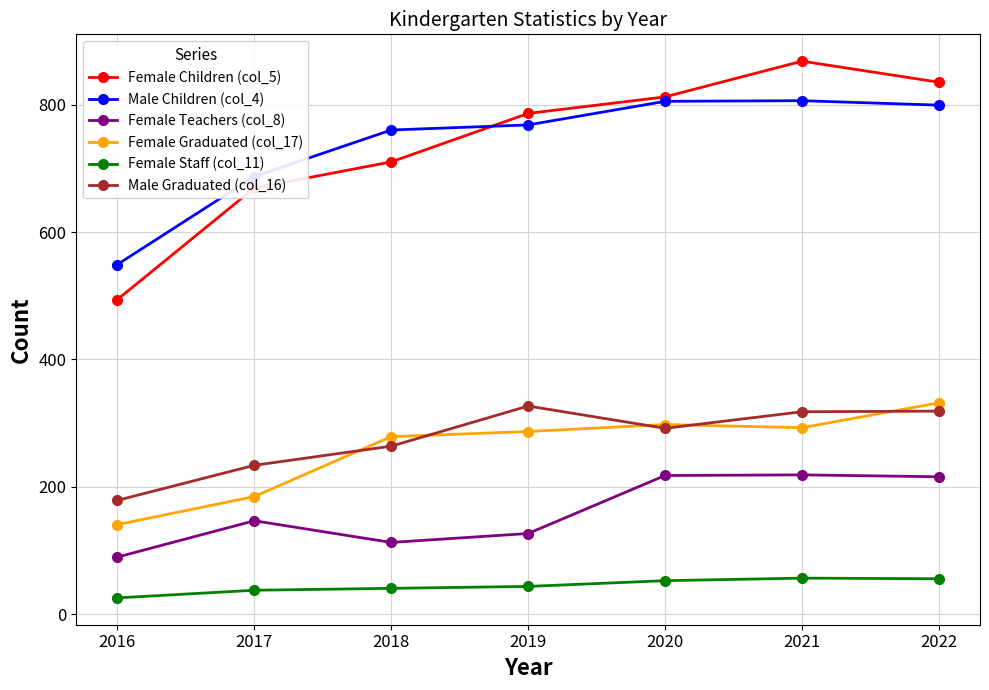

At how many categories does at least one series exceed 345?

7